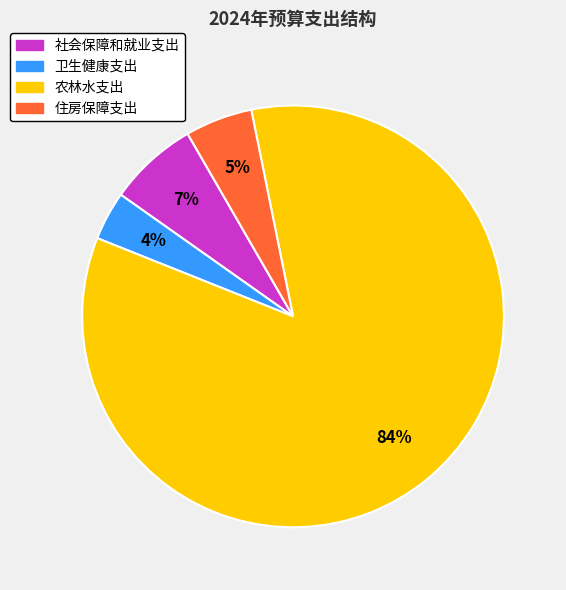

The 住房保障支出 slice represents 18% of the pie. True or false?

False